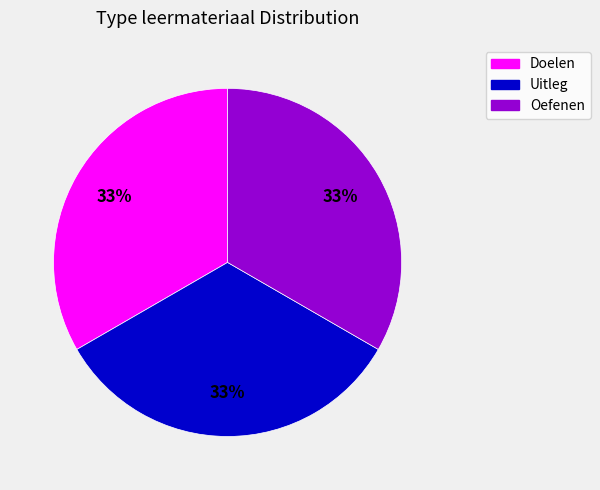

How many slices are in this pie chart?

3